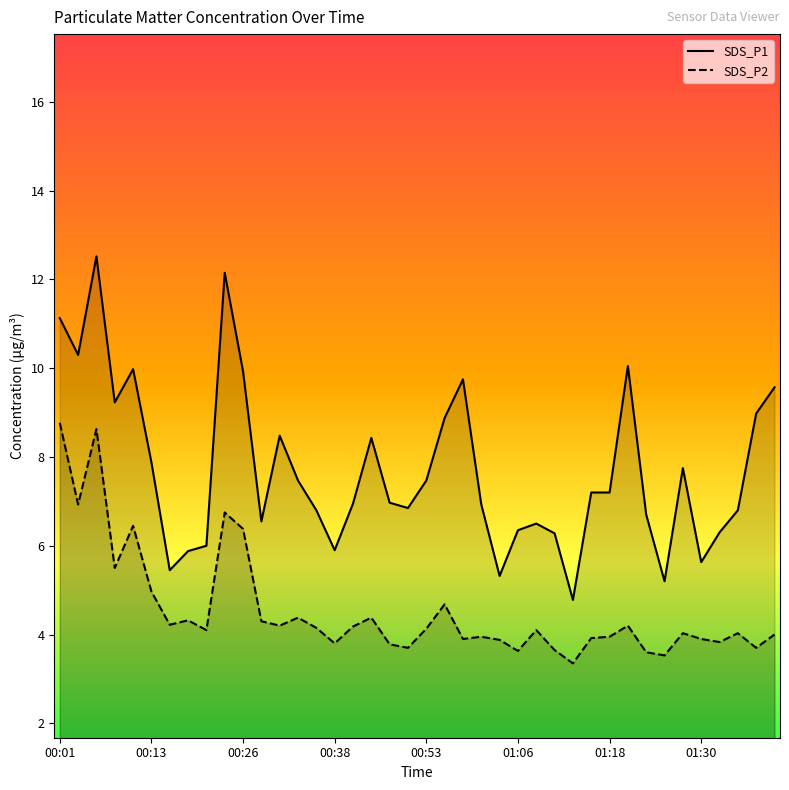

Reading left to right, transcribe all the data shown in this chart.

SDS_P1: 11.1	10.3	12.5	9.2	10.0	7.9	5.5	5.9	6.0	12.2	9.9	6.5	8.5	7.5	6.8	5.9	7.0	8.4	7.0	6.8	7.5	8.9	9.8	6.9	5.3	6.3	6.5	6.3	4.8	7.2	7.2	10.1	6.7	5.2	7.8	5.6	6.3	6.8	9.0	9.6
SDS_P2: 8.8	6.9	8.6	5.5	6.5	5.0	4.2	4.3	4.1	6.8	6.4	4.3	4.2	4.4	4.2	3.8	4.2	4.4	3.8	3.7	4.1	4.7	3.9	4.0	3.9	3.6	4.1	3.6	3.4	3.9	4.0	4.2	3.6	3.5	4.0	3.9	3.8	4.0	3.7	4.0